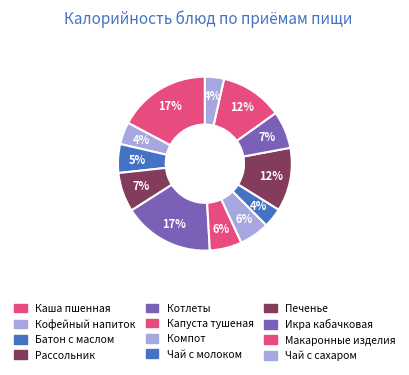

Count the number of slices in the pie.

12